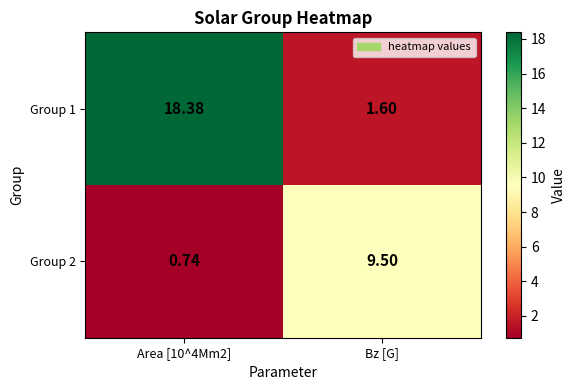

At which category is the sum across all series the highest?

Area [10^4Mm2]